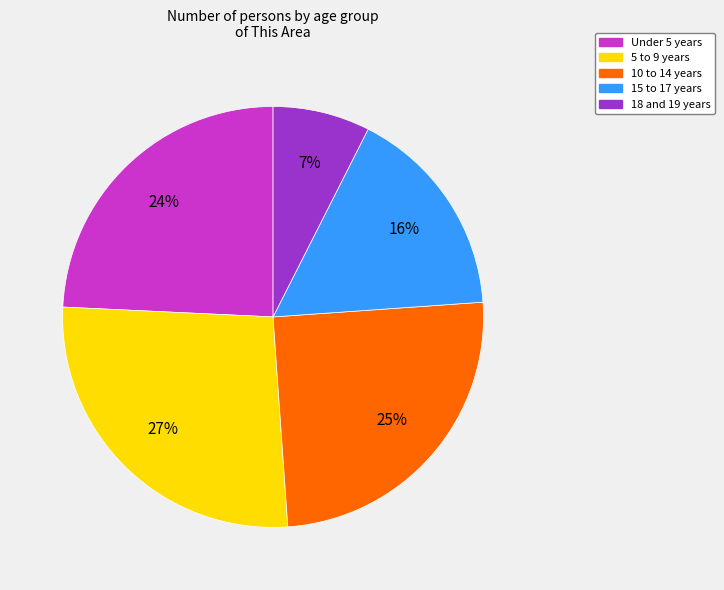

How many slices are in this pie chart?

5